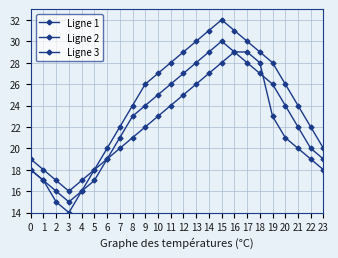

Read the Ligne 3 value at 13, to the nearest 5.

25